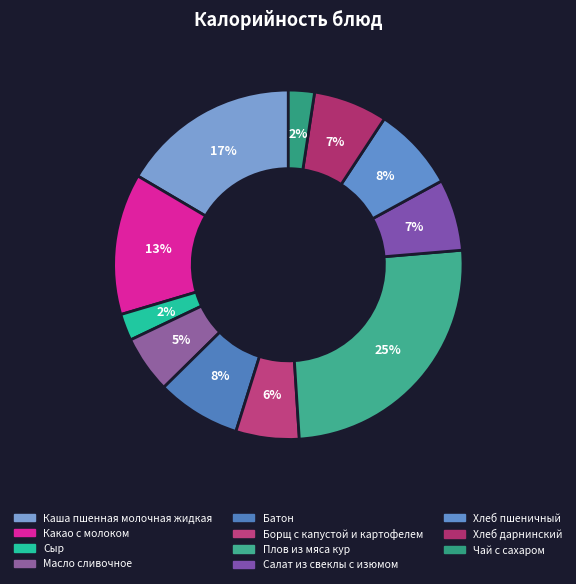

Combined, what portion of the pie is Салат из свеклы с изюмом and Чай с сахаром?

9.0%